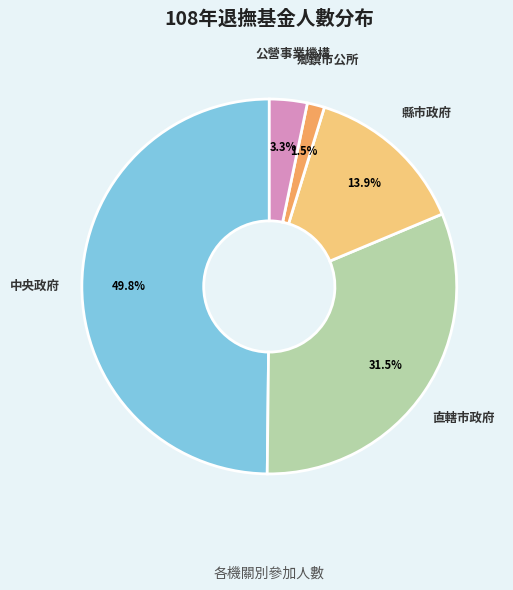

To the nearest percent, what is the difference between the 中央政府 and 直轄市政府 slice percentages?

18%